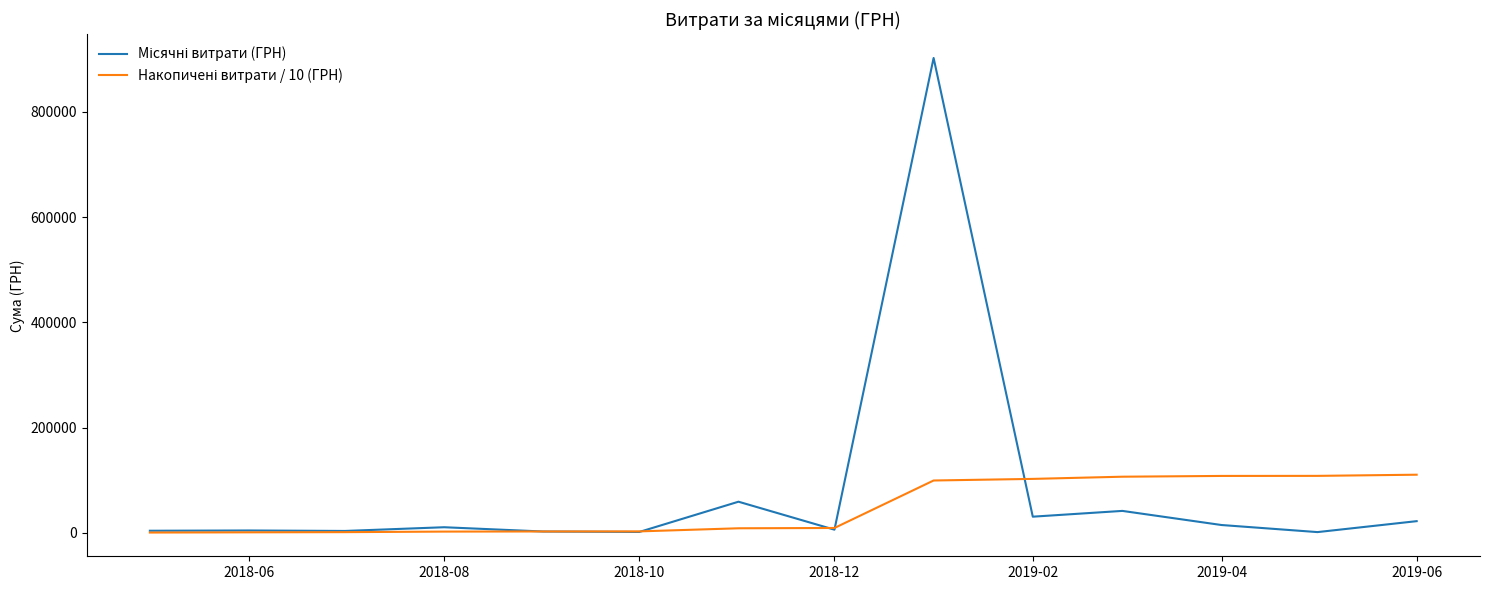

What is the spread (max minus min) of values at 2019-02?

71837.2